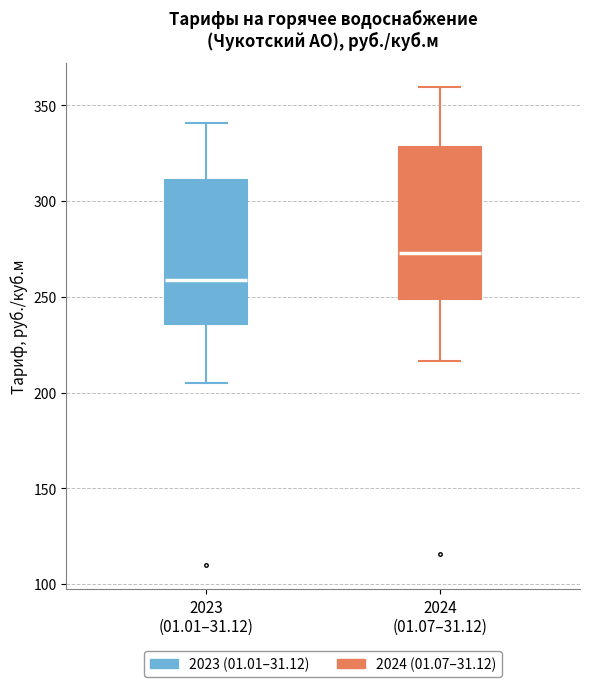

Which box's median line is the highest?

2024 (01.07–31.12)